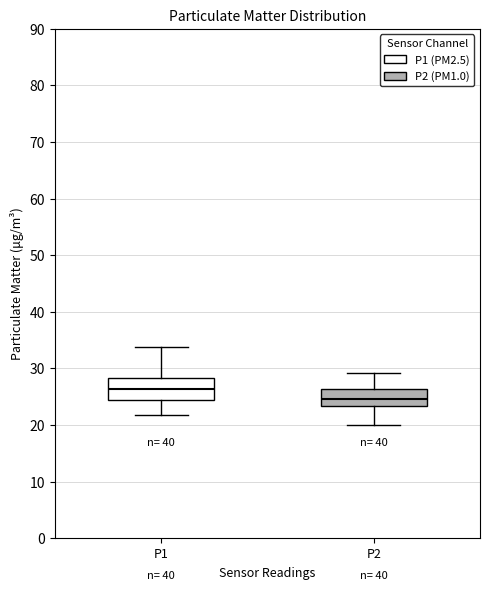

Reading left to right, transcribe this box plot: for each box, give where its median line is, the range the box spans, and where its two whiskers end, as read against the y-axis. The values are not printed on the chart, so give them approximately, as read against the axis.

P1: median 26, box 24 to 28, whiskers 22 to 34
P2: median 25, box 23 to 26, whiskers 20 to 29